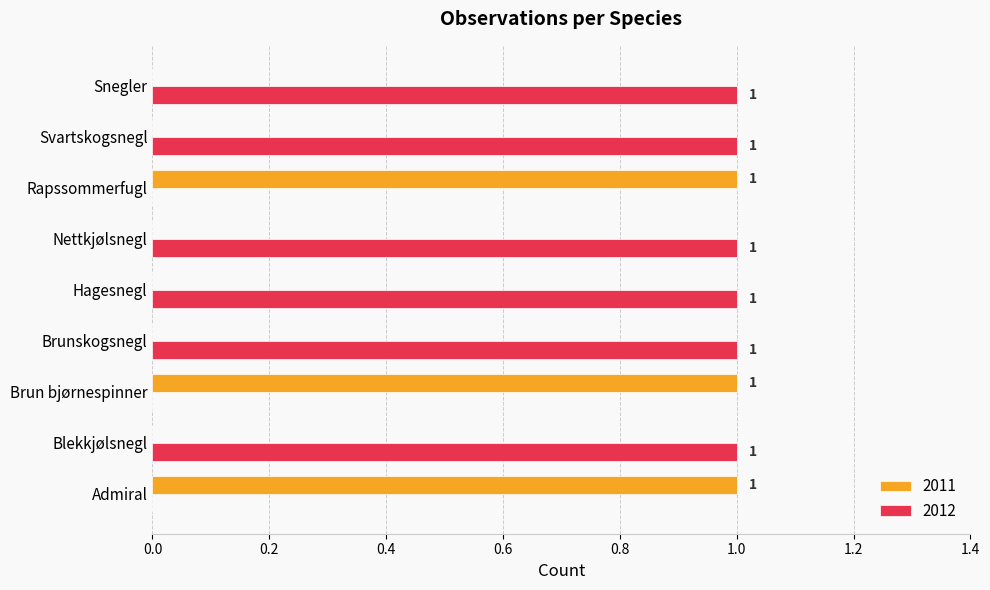

How many 2012 values are between 0 and 1?

9